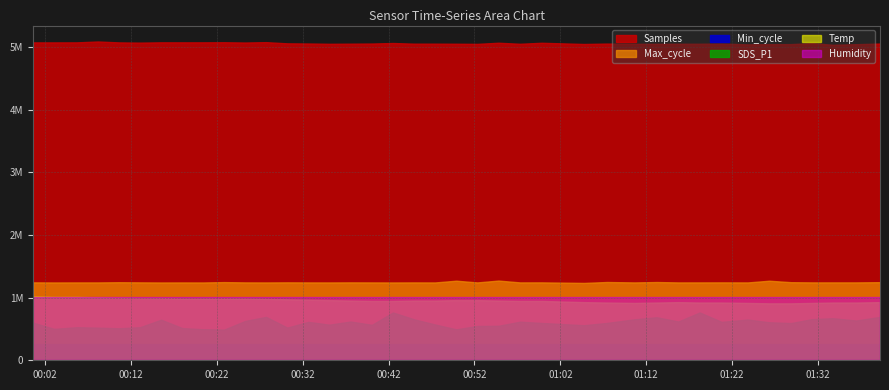

Reading left to right, transcribe all the data shown in this chart.

Samples: 5075532.0	5075455.0	5075976.0	5089852.0	5075429.0	5071811.0	5076606.0	5076155.0	5076509.0	5077663.0	5073562.0	5079274.0	5060273.0	5057763.0	5052899.0	5054857.0	5057140.0	5065533.0	5055081.0	5055012.0	5053849.0	5051813.0	5069820.0	5053254.0	5069311.0	5049978.0	5056408.0	5052996.0	5052389.0	5053812.0	5053851.0	5056959.0	5043804.0	5047230.0	5048031.0	5064049.0	5037375.0	5046681.0	5056917.0
Max_cycle: 20049.0	20027.0	20037.0	20036.0	20087.0	20051.0	20023.0	20032.0	20025.0	20119.0	20043.0	20031.0	20055.0	20037.0	20032.0	20049.0	20037.0	20025.0	20040.0	20029.0	20477.0	20037.0	20509.0	20041.0	20048.0	19908.0	20143.0	20037.0	20136.0	20037.0	20041.0	20048.0	20036.0	20471.0	20095.0	20045.0	20045.0	20045.0	20099.0
Min_cycle: 28.0	28.0	28.0	28.0	28.0	28.0	28.0	28.0	28.0	28.0	28.0	28.0	28.0	28.0	28.0	28.0	28.0	28.0	28.0	28.0	28.0	28.0	28.0	28.0	28.0	28.0	28.0	28.0	28.0	28.0	28.0	28.0	28.0	28.0	28.0	28.0	28.0	28.0	28.0
SDS_P1: 11.0	9.2	9.7	9.6	9.4	9.7	11.9	9.4	9.1	9.0	11.5	12.7	9.6	11.2	10.4	11.3	10.4	14.0	12.0	10.5	9.1	10.1	10.1	11.3	10.9	10.3	10.9	12.0	12.6	11.3	14.0	11.2	11.9	11.1	10.9	12.1	12.3	11.7	12.7
Temp: 15.9	15.8	15.8	15.7	15.6	15.5	15.5	15.4	15.4	15.4	15.4	15.3	15.2	15.1	15.0	14.9	14.8	14.8	14.9	14.9	15.0	15.0	14.9	14.8	14.8	14.5	14.4	14.3	14.4	14.5	14.4	14.4	14.3	14.2	14.2	14.3	14.4	14.4	14.5
Humidity: 99.9	99.9	99.9	99.9	99.9	99.9	99.9	99.9	99.9	99.9	99.9	99.9	99.9	99.9	99.9	99.9	99.9	99.9	99.9	99.9	99.9	99.9	99.9	99.9	99.9	99.9	99.9	99.9	99.9	99.9	99.9	99.9	99.9	99.9	99.9	99.9	99.9	99.9	99.9